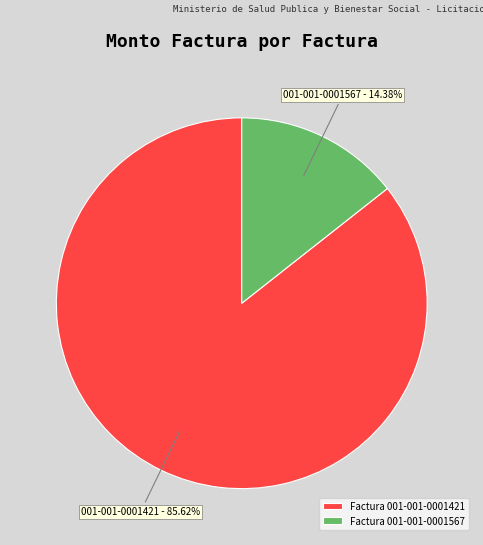

Which has a higher value, Factura 001-001-0001567 or Factura 001-001-0001421?

Factura 001-001-0001421